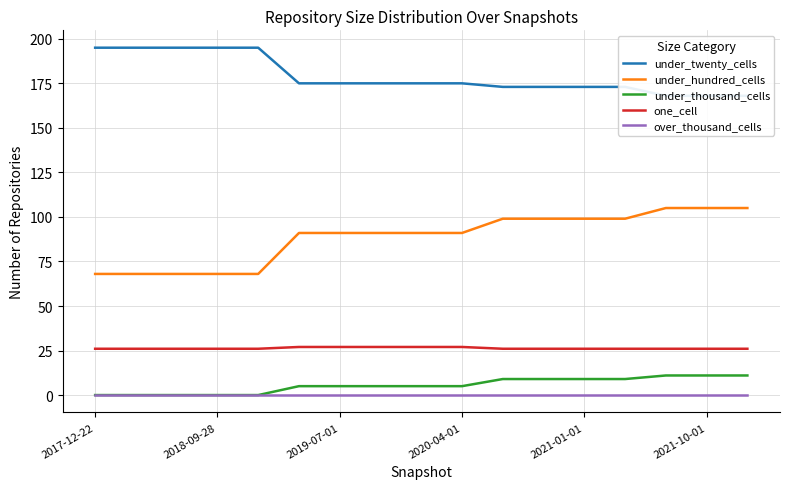

True or false: one_cell and over_thousand_cells cross at least once.

False